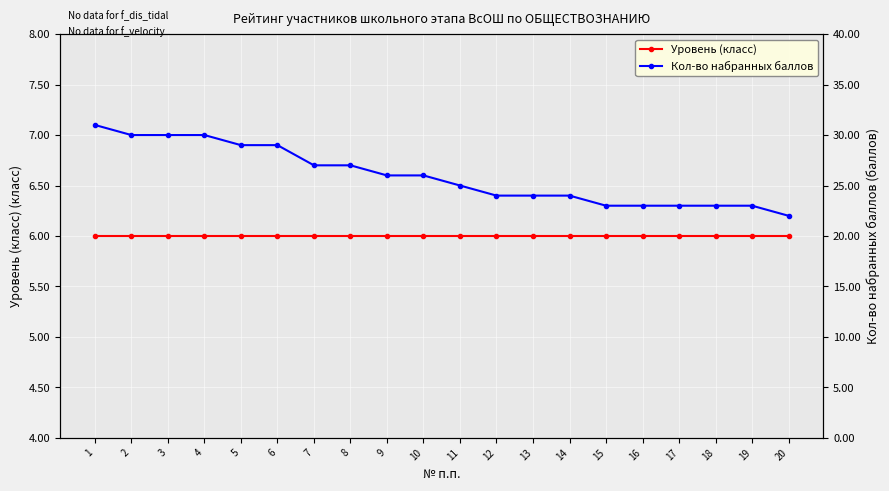

How many distinct data groups are displayed?

2